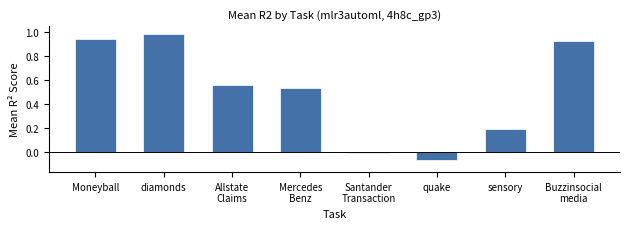

Where does the data first go above 0?

Moneyball